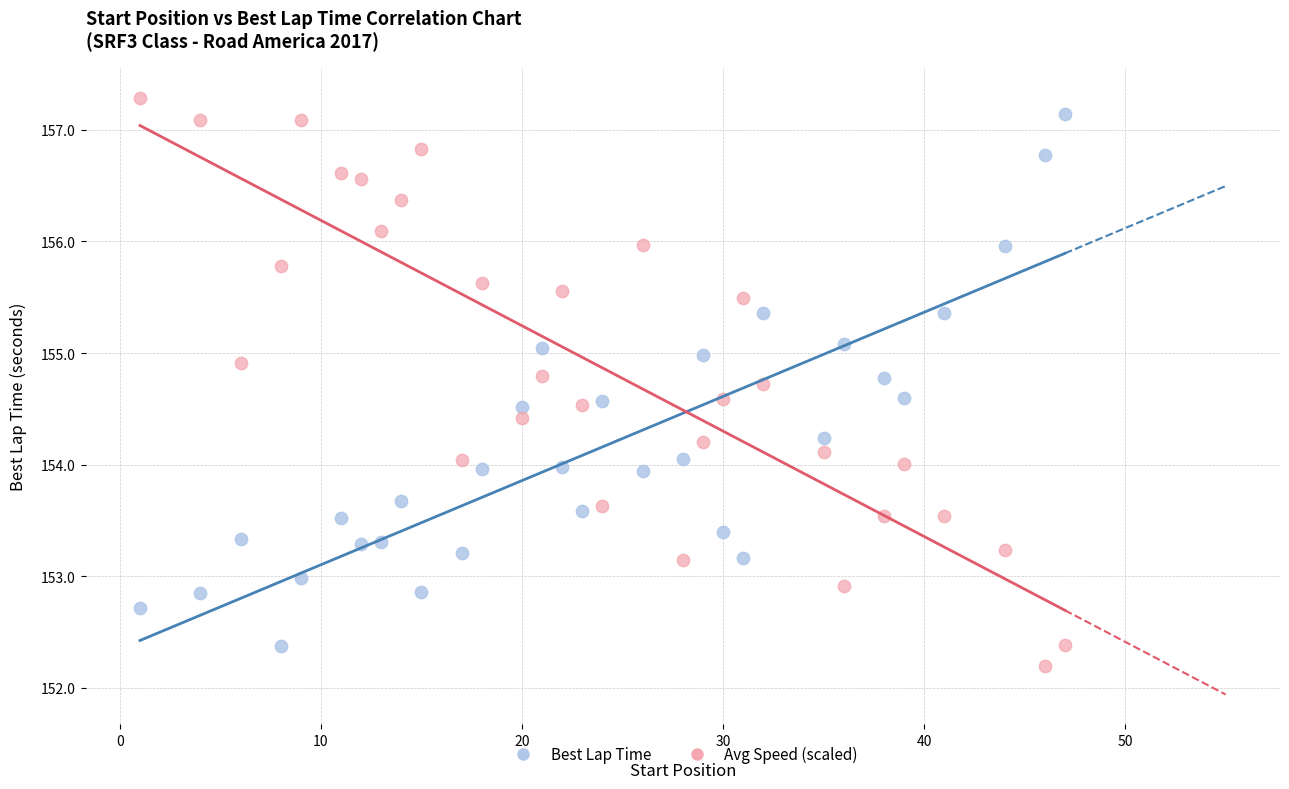

What are all the series names shown in the legend?

Best Lap Time, Avg Speed (scaled)